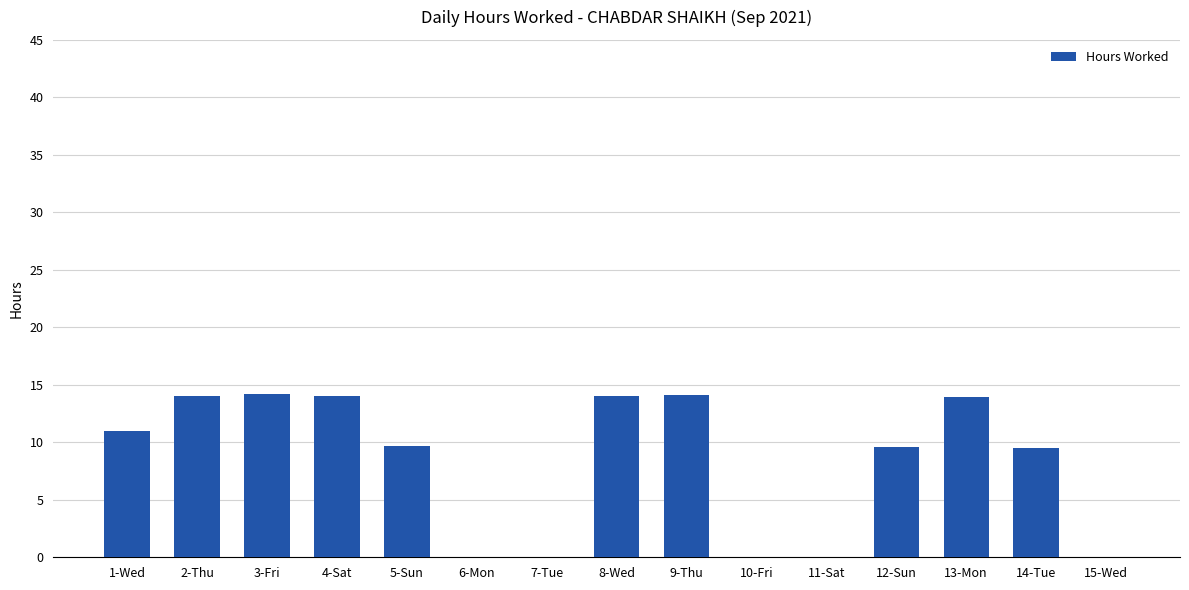

Are the bars horizontal?

No